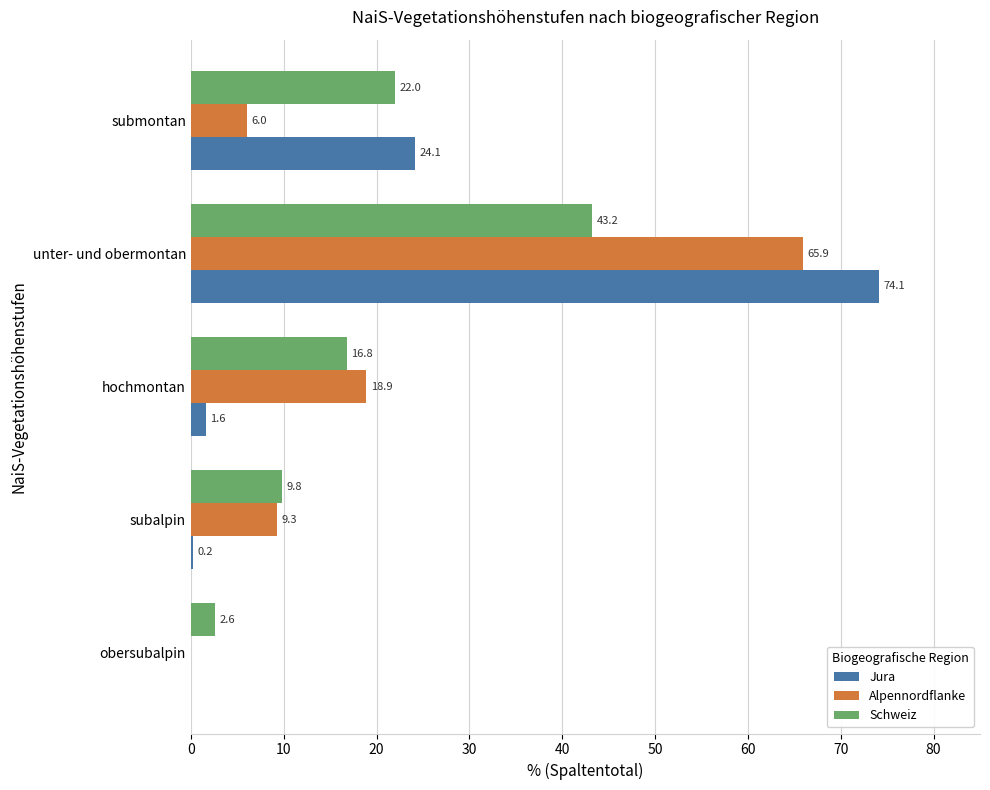

Between hochmontan and unter- und obermontan, which series saw the biggest shift?

Jura